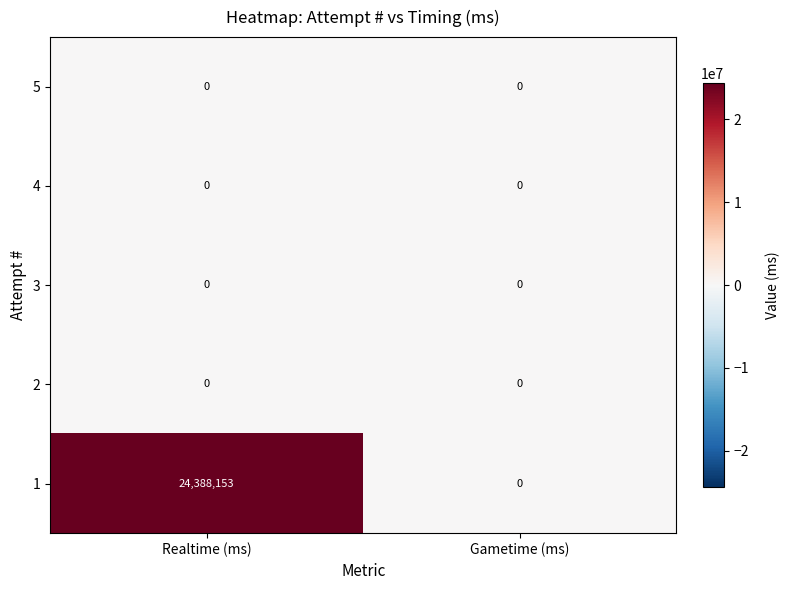

Reading right to left, what are all the values shown in this chart?

5: 0	0
4: 0	0
3: 0	0
2: 0	0
1: 0	24388153